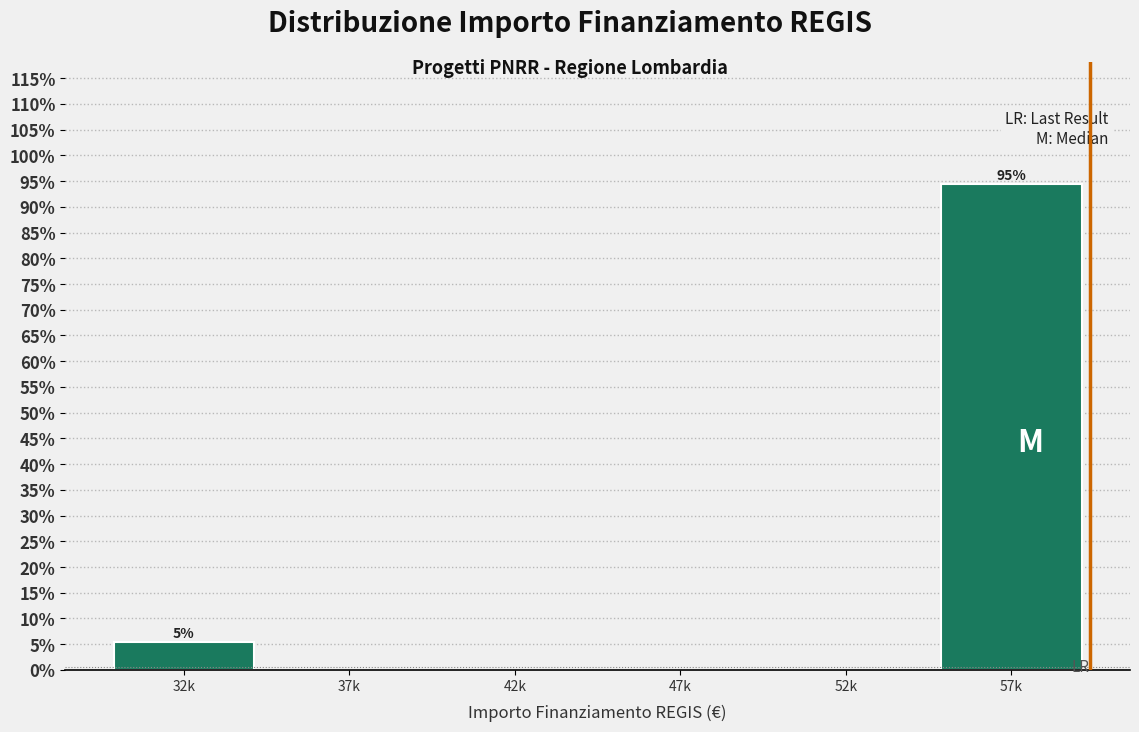

Reading left to right, list all the values displayed in this chart.

32k=5.5	37k=0.0	42k=0.0	47k=0.0	52k=0.0	57k=94.5